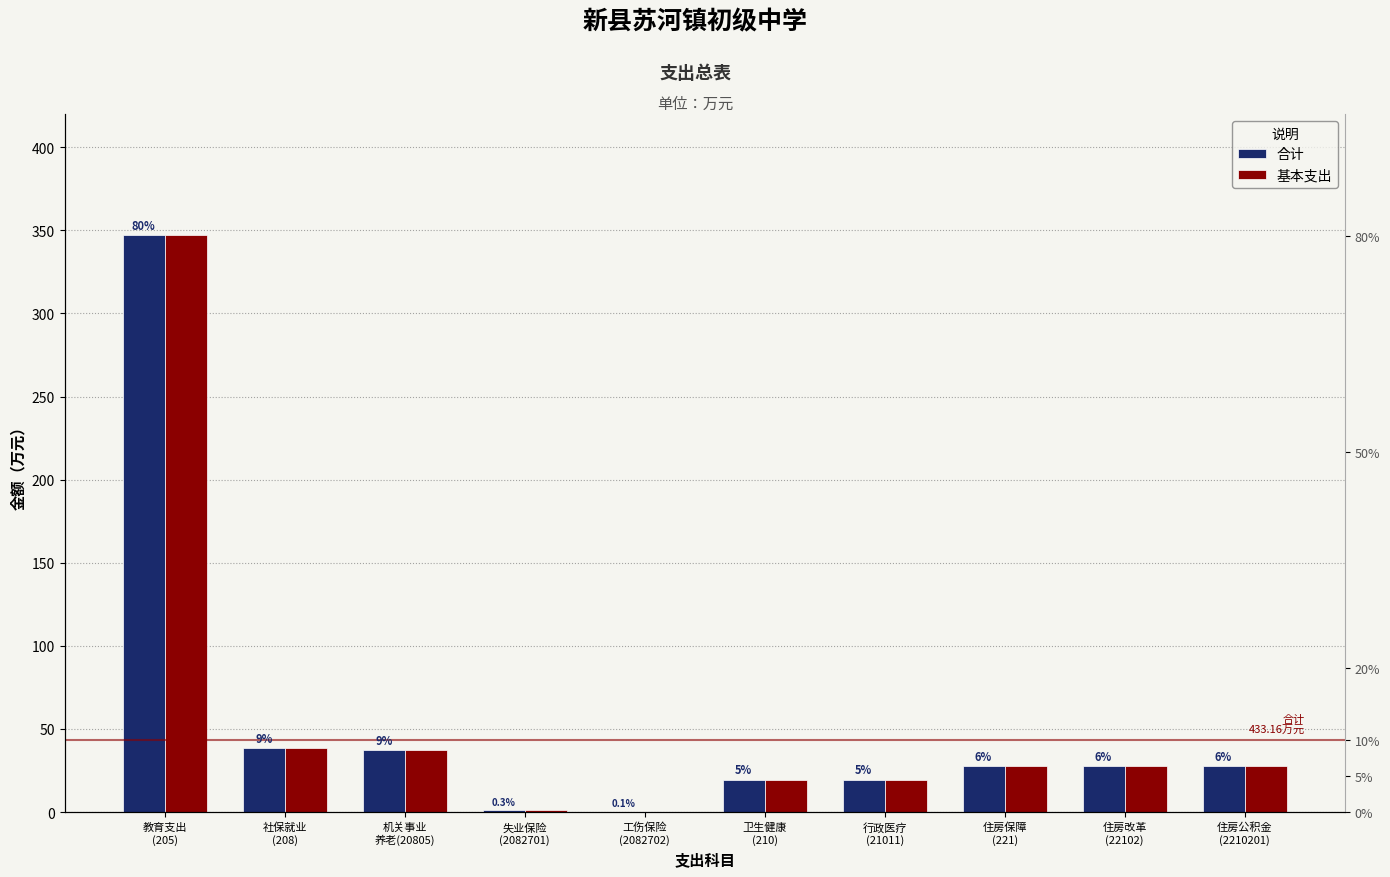

What position from the left is 教育支出
(205)?

1